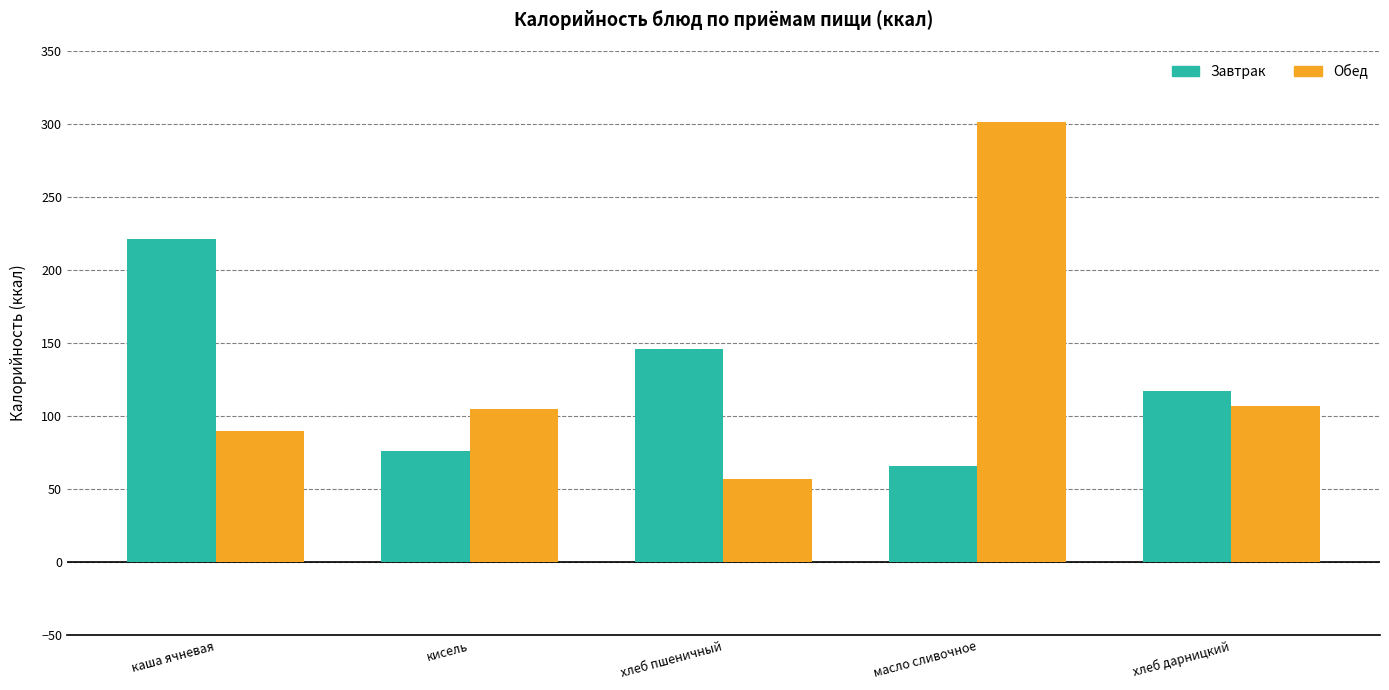

What position from the left is каша ячневая?

1